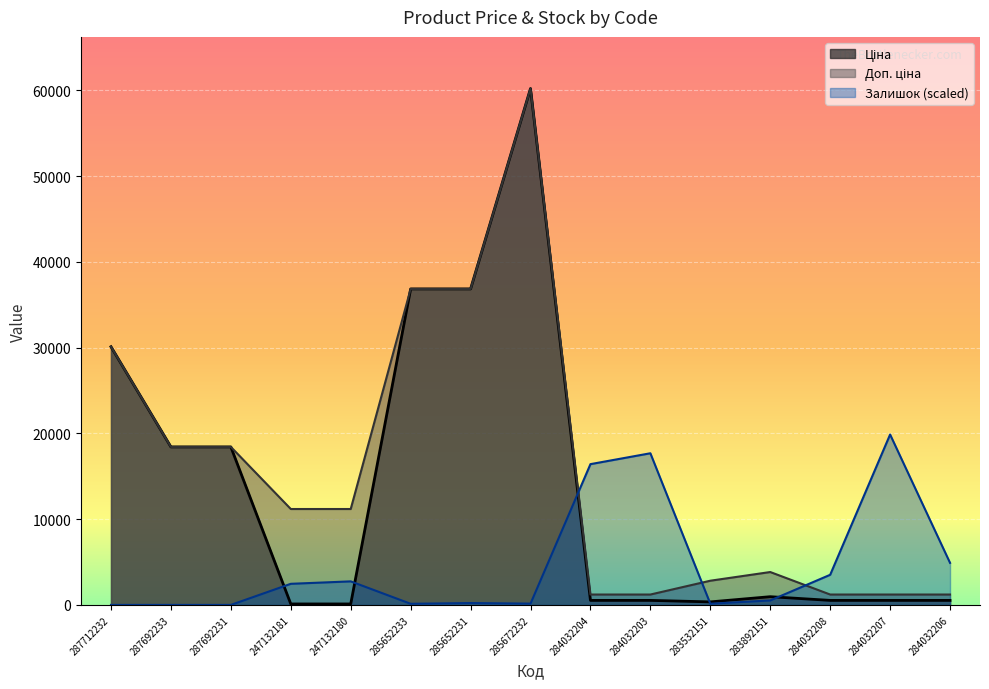

What is the label of the 6th point from the right?

284032203